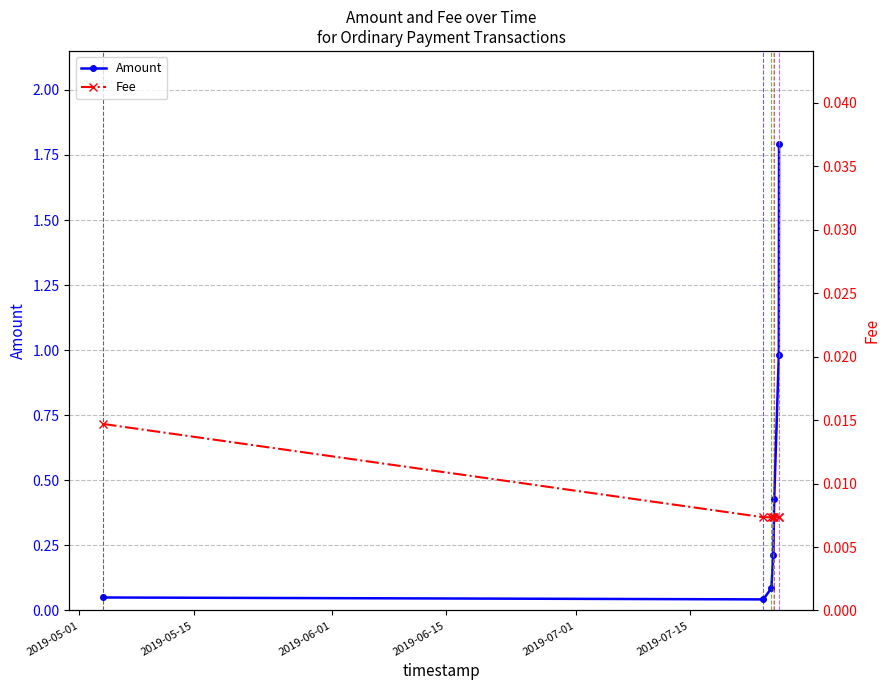

What is the maximum value for Amount?

1.8